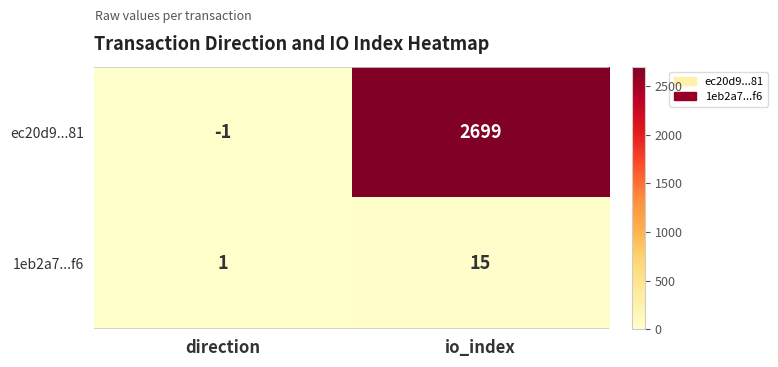

What is the greatest value displayed?

2699